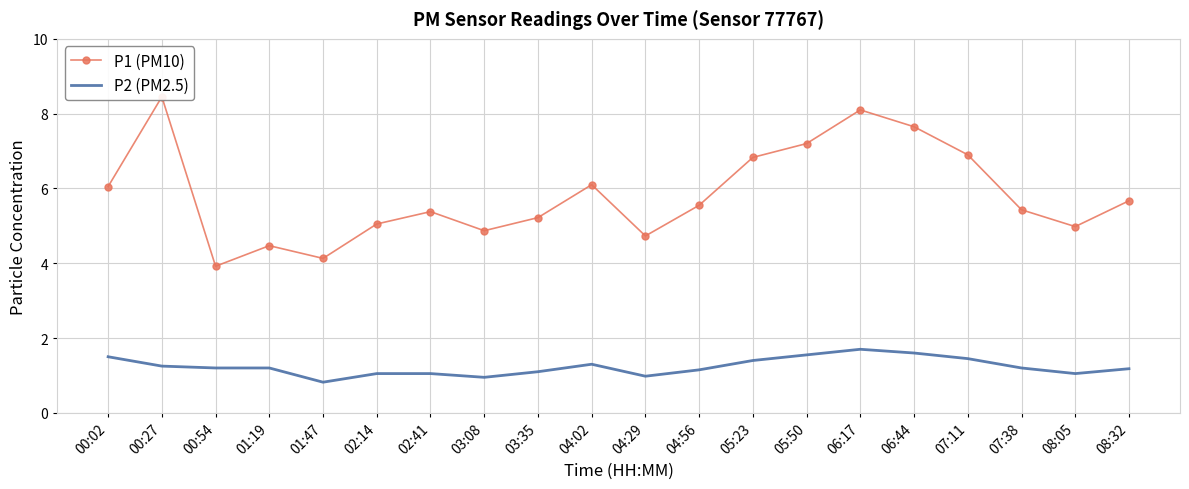

True or false: P2 (PM2.5) and P1 (PM10) cross at least once.

False